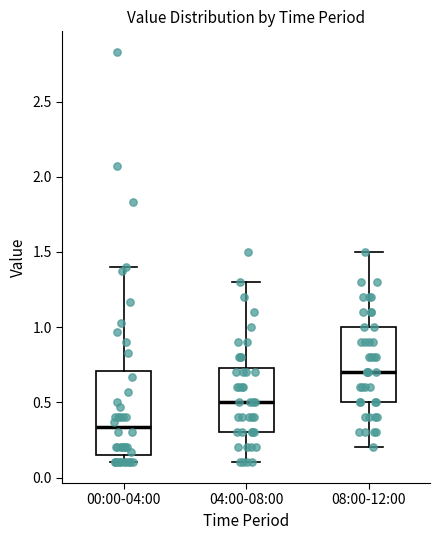

Comparing the boxes themselves (not the whiskers), which one is the tallest?

00:00-04:00